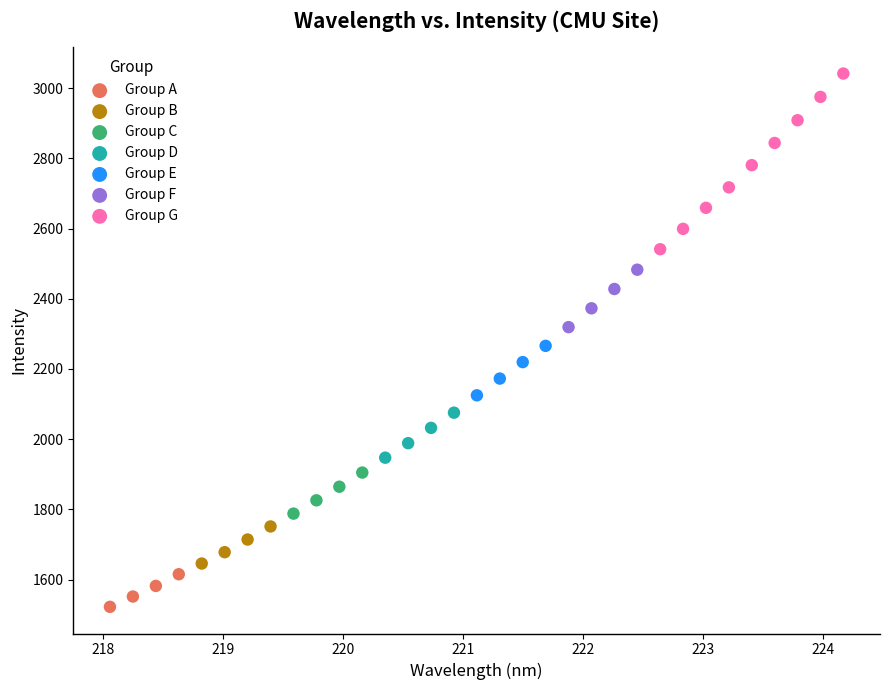

What are all the series names shown in the legend?

Group A, Group B, Group C, Group D, Group E, Group F, Group G